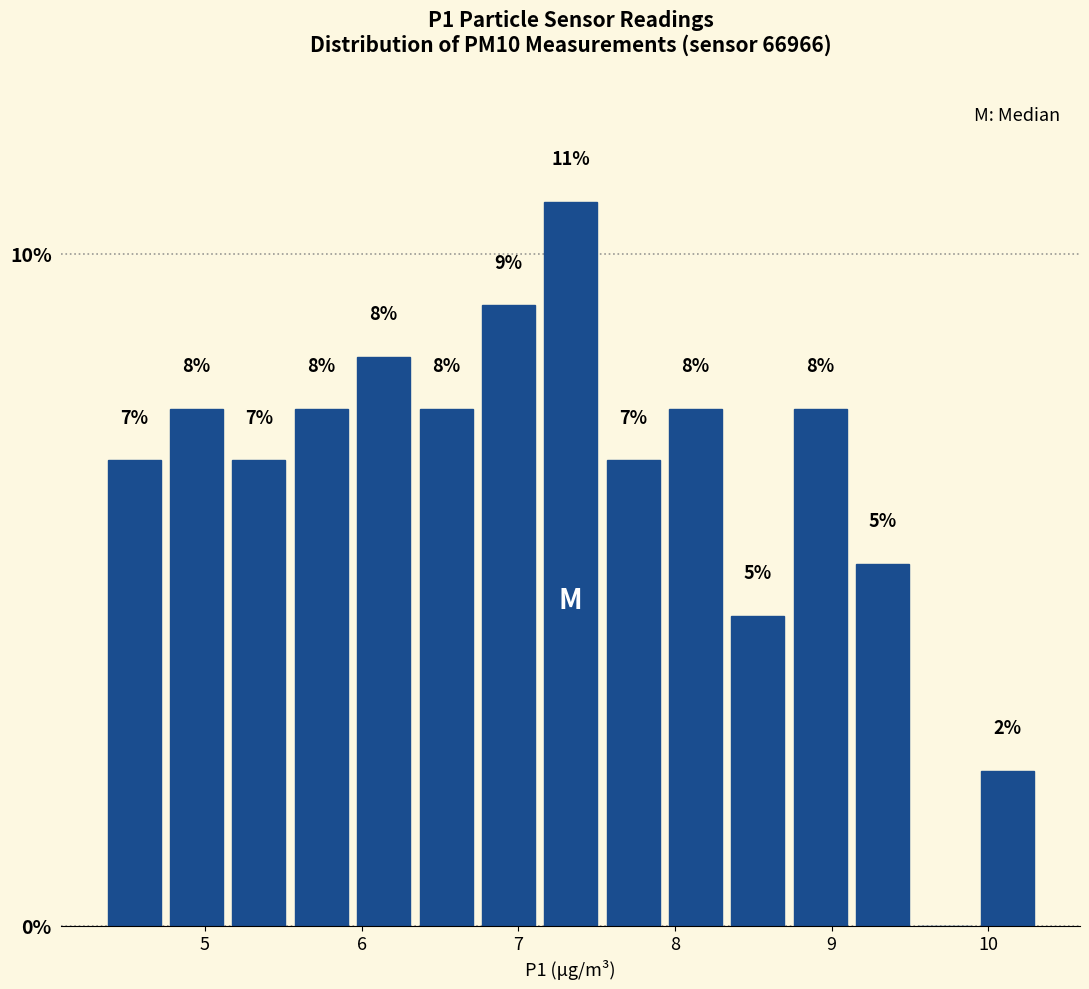

Around what value on the x-axis is the tallest bar? Give the approximate position of its centre, as read against the axis.

7.3